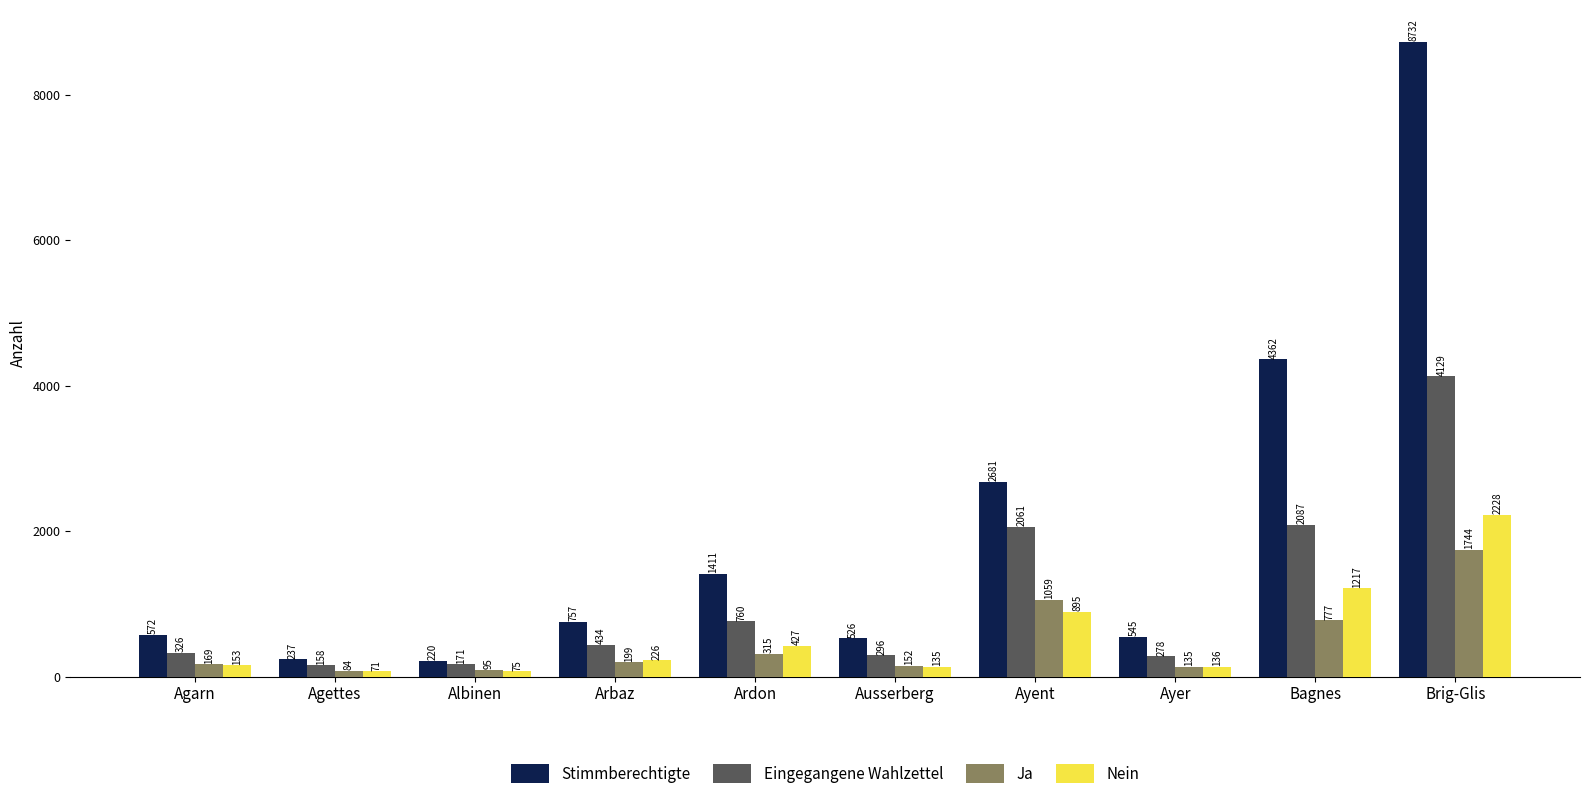

Reading right to left, transcribe all the data shown in this chart.

Stimmberechtigte: Brig-Glis=8732	Bagnes=4362	Ayer=545	Ayent=2681	Ausserberg=526	Ardon=1411	Arbaz=757	Albinen=220	Agettes=237	Agarn=572
Eingegangene Wahlzettel: Brig-Glis=4129	Bagnes=2087	Ayer=278	Ayent=2061	Ausserberg=296	Ardon=760	Arbaz=434	Albinen=171	Agettes=158	Agarn=326
Ja: Brig-Glis=1744	Bagnes=777	Ayer=135	Ayent=1059	Ausserberg=152	Ardon=315	Arbaz=199	Albinen=95	Agettes=84	Agarn=169
Nein: Brig-Glis=2228	Bagnes=1217	Ayer=136	Ayent=895	Ausserberg=135	Ardon=427	Arbaz=226	Albinen=75	Agettes=71	Agarn=153